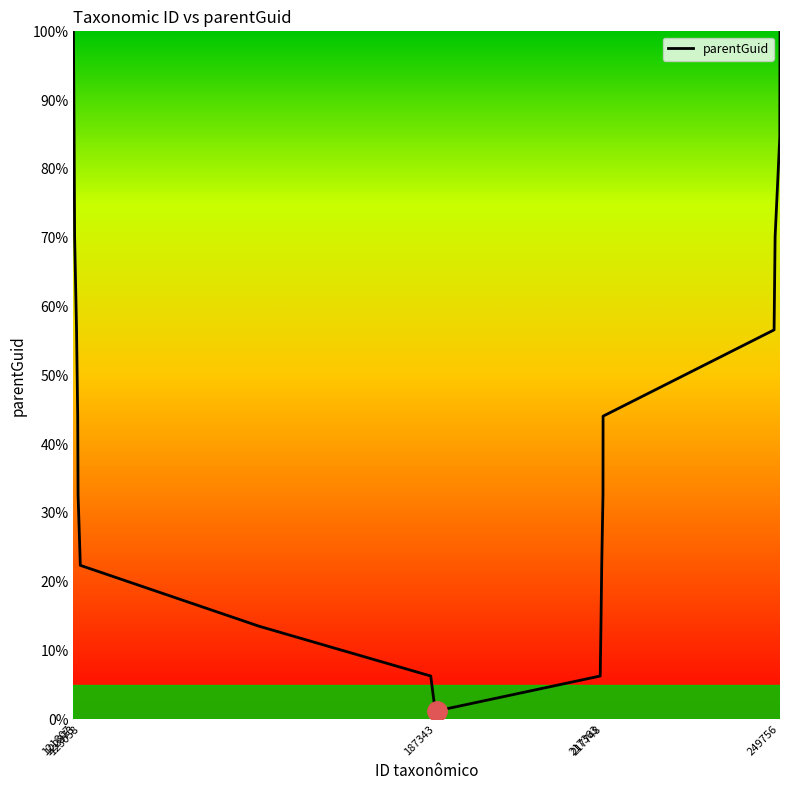

What is the greatest value displayed?

100.0